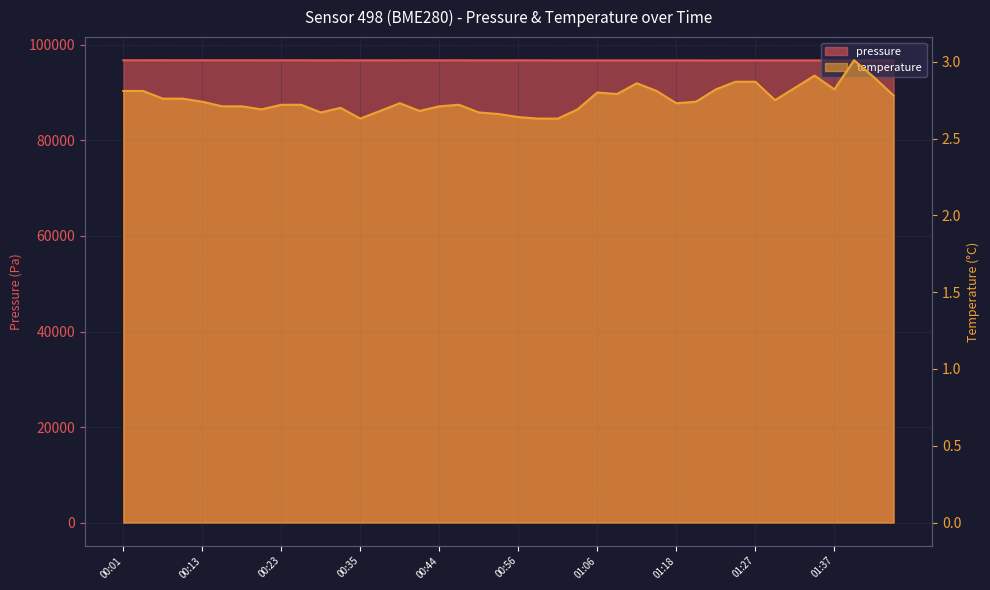

What is the label of the 24th point from the right?

00:44